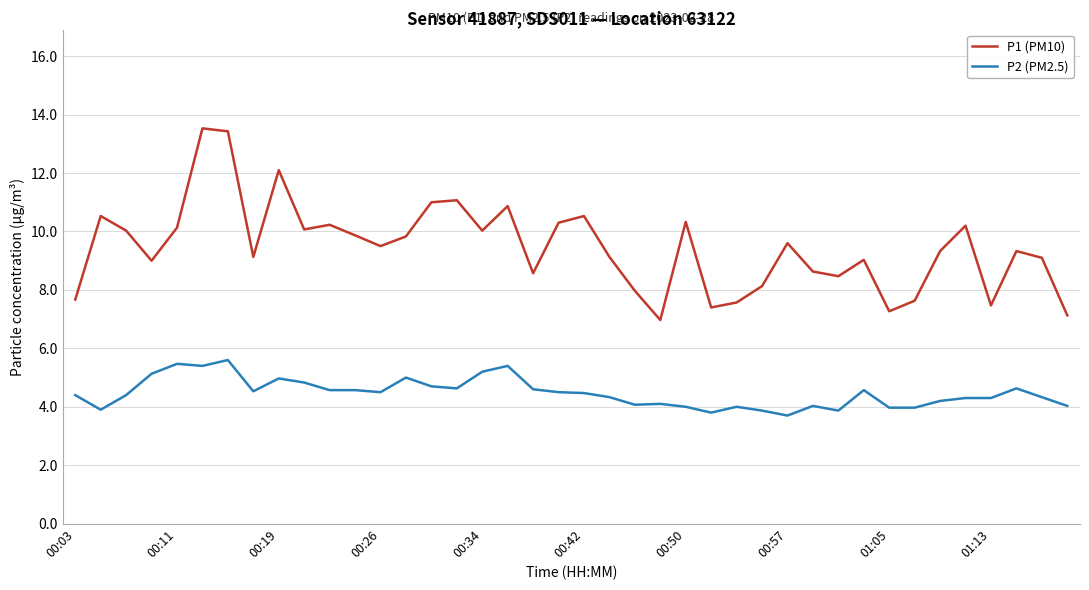

True or false: P1 (PM10) and P2 (PM2.5) intersect in this chart.

False